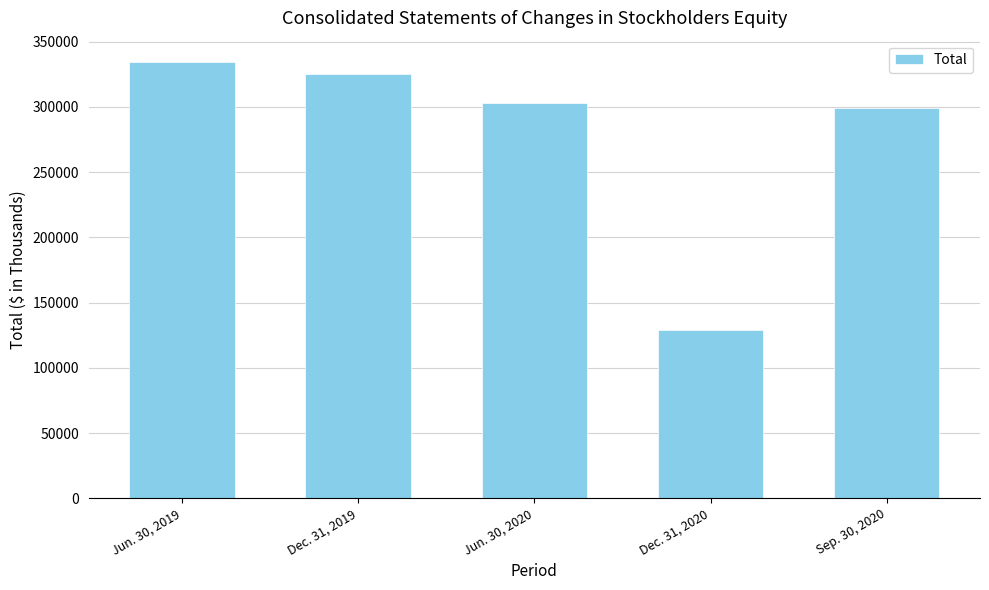

Which has a higher value, Jun. 30, 2019 or Sep. 30, 2020?

Jun. 30, 2019